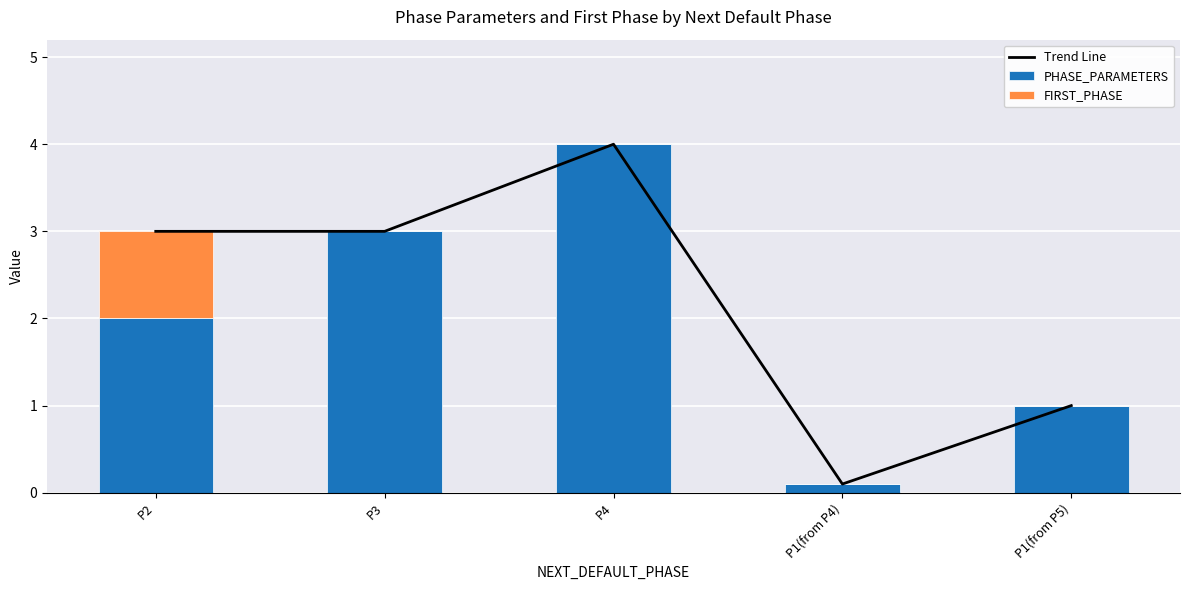

Between P2 and P4, which is larger?

P4